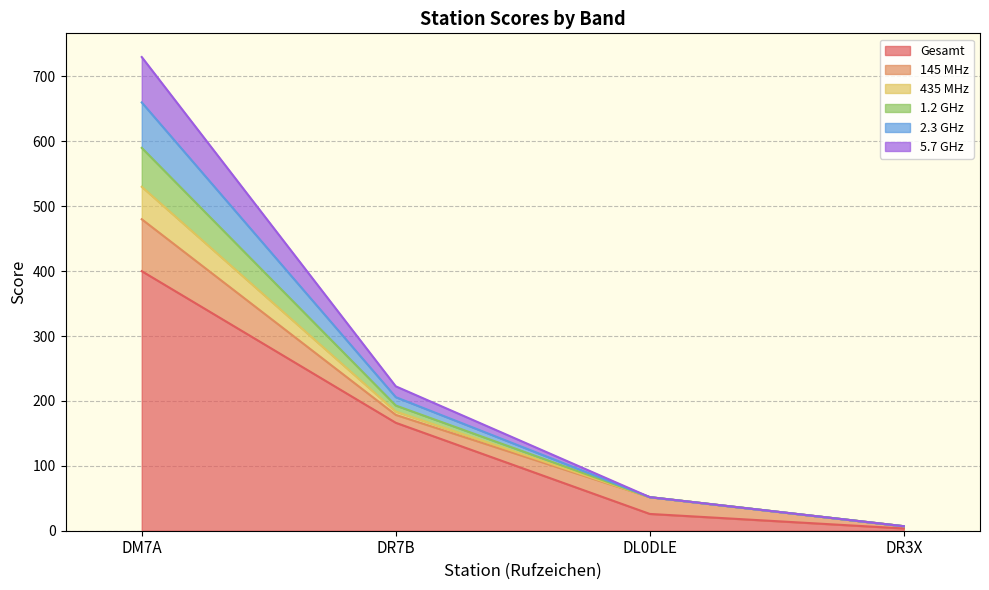

What is the total value across all series at DM7A?

730.0